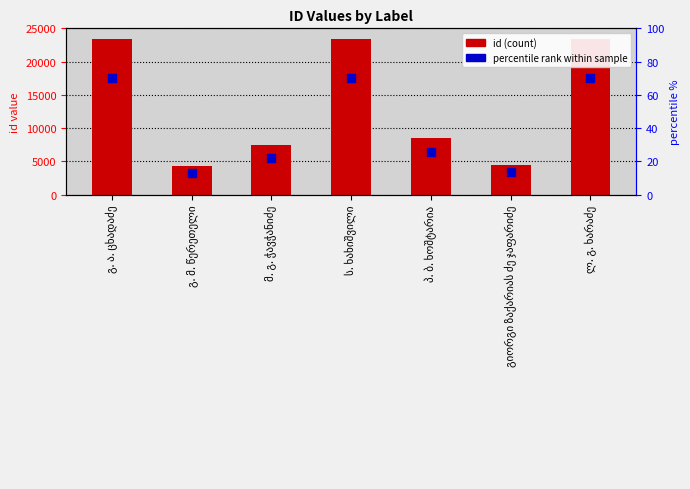

Which series has the largest Y range (max minus min)?

id (count)